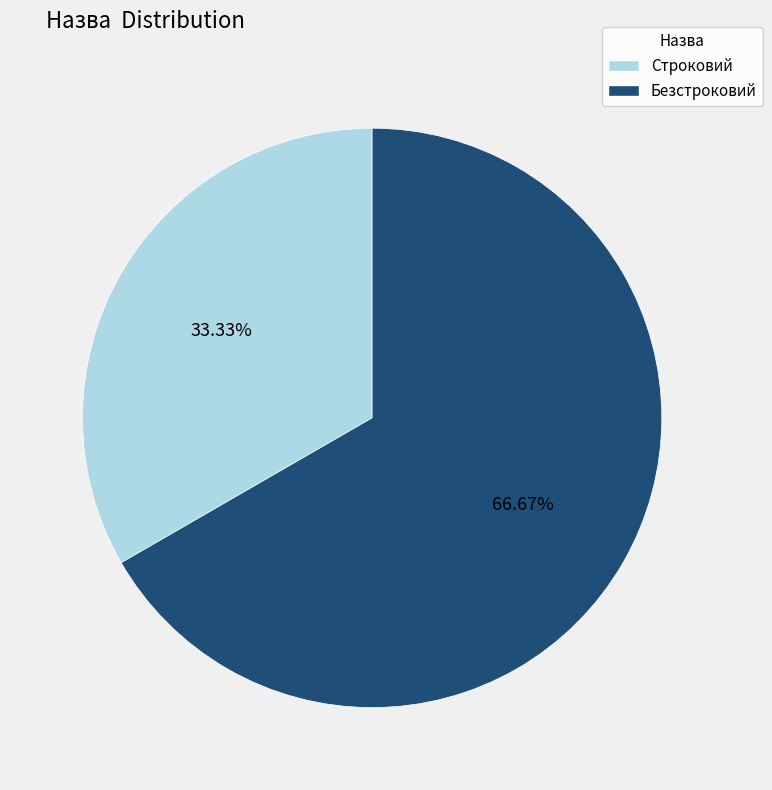

The Строковий slice represents 33% of the pie. True or false?

True